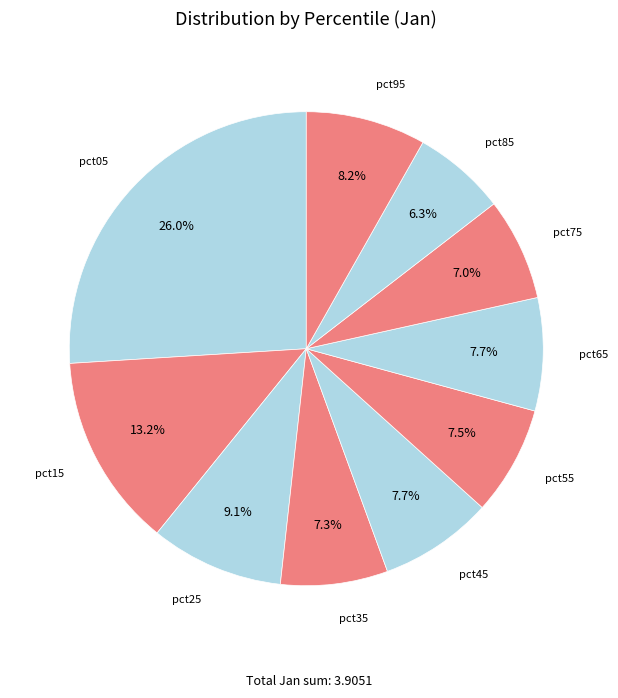

How many segments does this pie chart have?

10